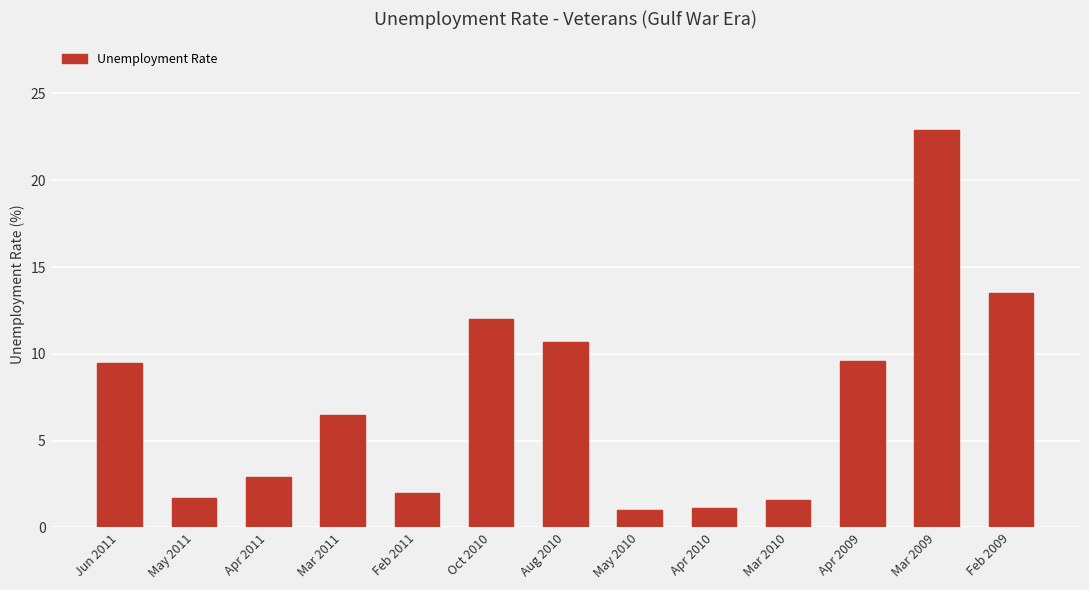

What is the greatest value displayed?

22.9